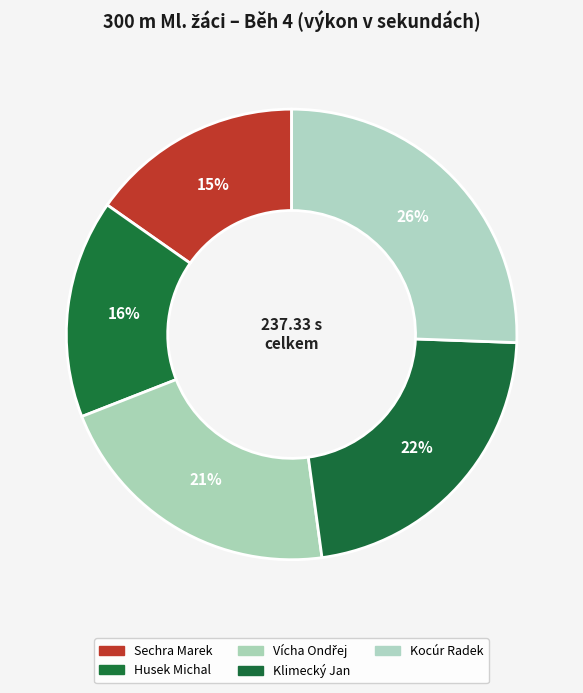

Combined, what portion of the pie is Kocúr Radek and Klimecký Jan?

47.8%